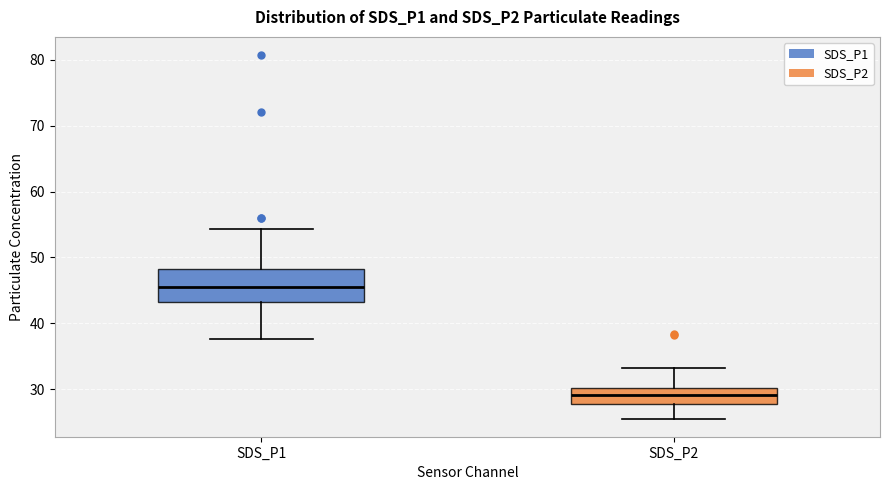

Reading left to right, read every box against the y-axis: the position of its median line, the range the box covers, and the ends of its whiskers. The values are not printed on the chart, so give them approximately, as read against the axis.

SDS_P1: median 45, box 43 to 48, whiskers 38 to 54
SDS_P2: median 29, box 28 to 30, whiskers 26 to 33